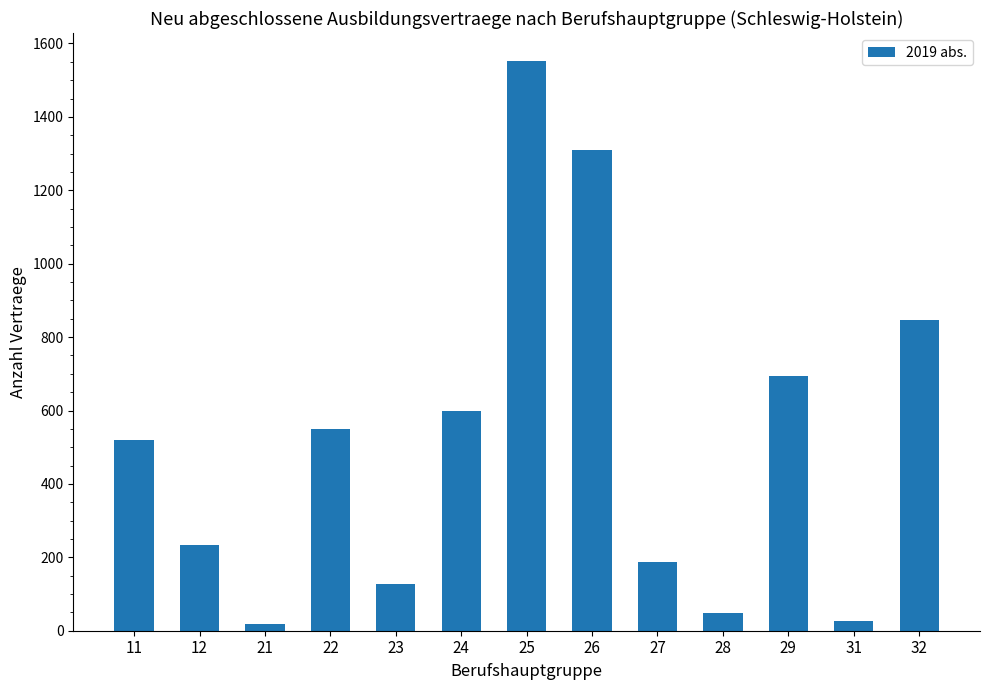

Are the bars grouped side by side (vs. stacked)?

No